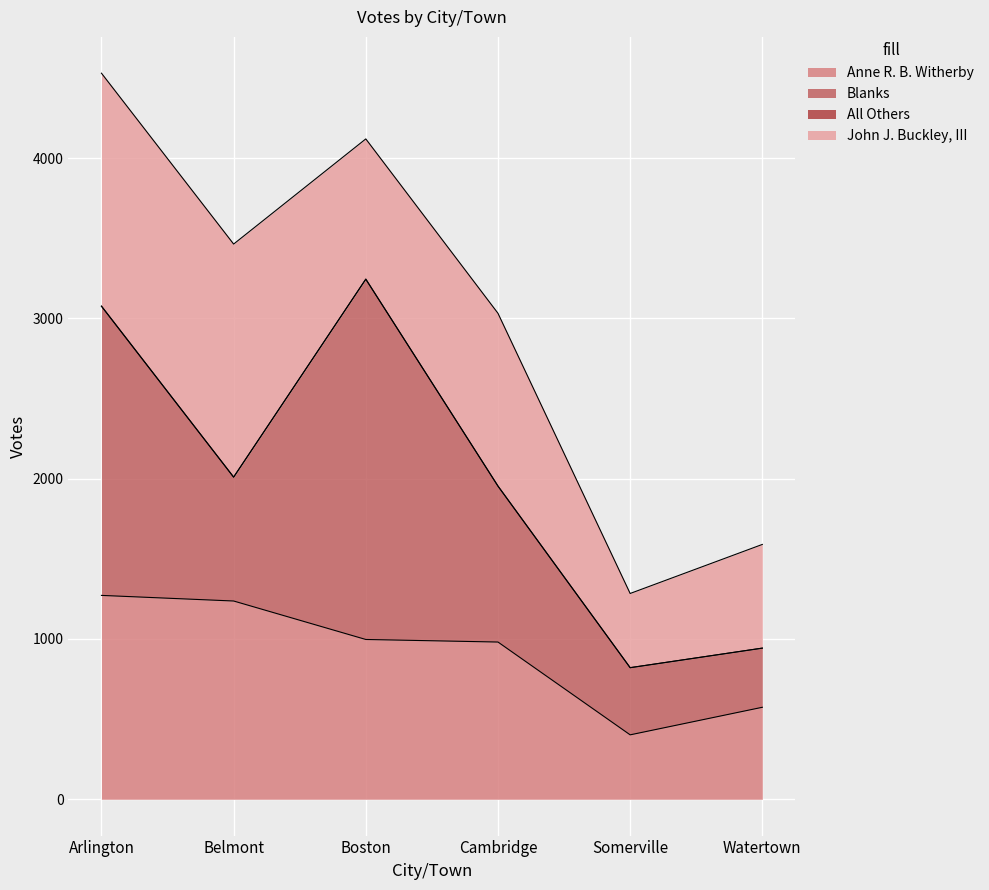

How many data points in Anne R. B. Witherby are above 997?

2